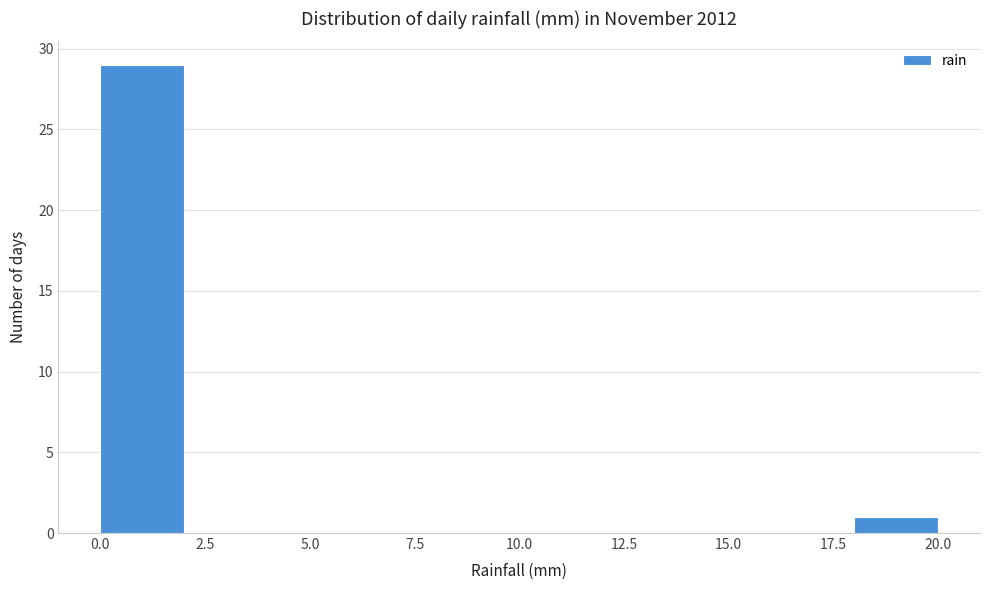

Reading left to right, transcribe this chart: for each bar, give the range it covers on the x-axis and its height. The values are not printed on the chart, so give them approximately, as read against the axis.

0 to 2: 29
2 to 4: 0
4 to 6: 0
6 to 8: 0
8 to 10: 0
10 to 12: 0
12 to 14: 0
14 to 16: 0
16 to 18: 0
18 to 20: 1